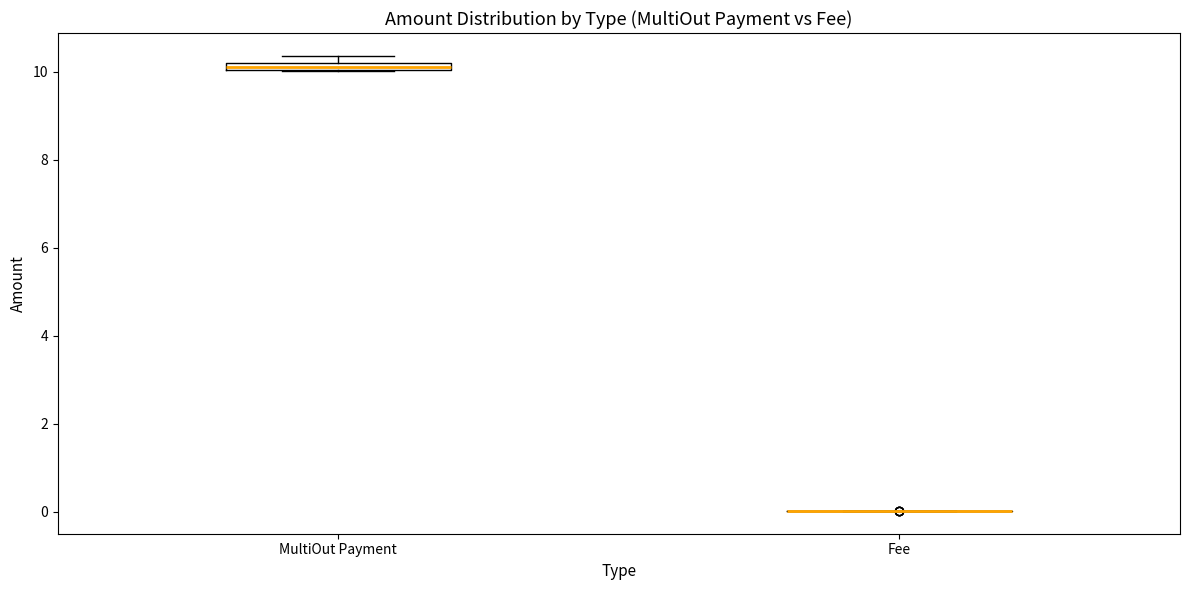

Where is the lower edge of the box for MultiOut Payment on the y-axis? The values are not printed on the chart, so give them approximately, as read against the axis.

10.0